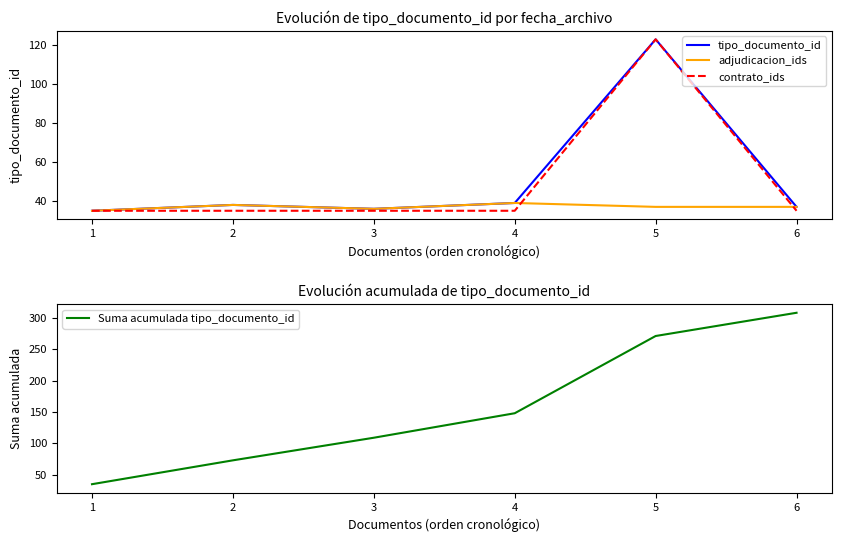

After their last crossing, which series has the higher values: adjudicacion_ids or contrato_ids?

adjudicacion_ids